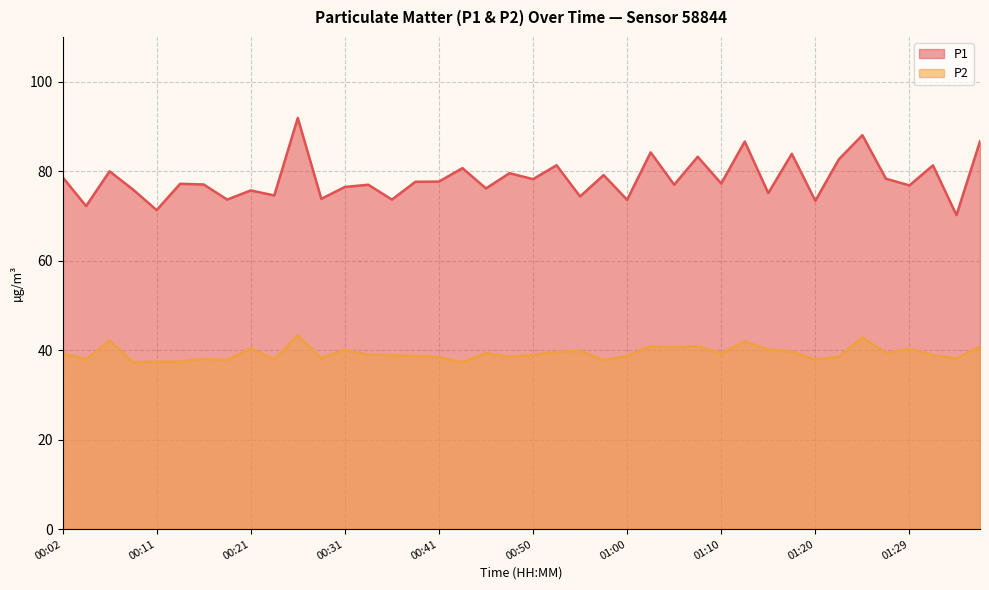

Reading left to right, list all the values displayed in this chart.

P1: 00:02=78.7	00:04=72.2	00:06=80.0	00:09=75.9	00:11=71.3	00:14=77.2	00:16=77.0	00:19=73.7	00:21=75.7	00:24=74.6	00:26=91.9	00:28=73.8	00:31=76.5	00:33=77.0	00:36=73.7	00:38=77.6	00:41=77.7	00:43=80.7	00:45=76.2	00:48=79.5	00:50=78.2	00:53=81.3	00:55=74.3	00:58=79.1	01:00=73.6	01:03=84.2	01:05=77.0	01:07=83.2	01:10=77.2	01:12=86.6	01:15=75.1	01:17=83.9	01:20=73.4	01:22=82.7	01:25=88.0	01:27=78.3	01:29=76.8	01:32=81.3	01:34=70.2	01:37=86.7
P2: 00:02=39.3	00:04=38.0	00:06=42.1	00:09=37.3	00:11=37.4	00:14=37.5	00:16=38.0	00:19=37.8	00:21=40.4	00:24=38.0	00:26=43.2	00:28=38.2	00:31=40.1	00:33=39.0	00:36=38.9	00:38=38.7	00:41=38.4	00:43=37.3	00:45=39.3	00:48=38.5	00:50=39.0	00:53=39.6	00:55=39.9	00:58=37.8	01:00=38.7	01:03=40.9	01:05=40.6	01:07=40.9	01:10=39.3	01:12=41.9	01:15=40.1	01:17=39.6	01:20=37.9	01:22=38.5	01:25=42.8	01:27=39.4	01:29=40.3	01:32=38.9	01:34=38.1	01:37=40.8